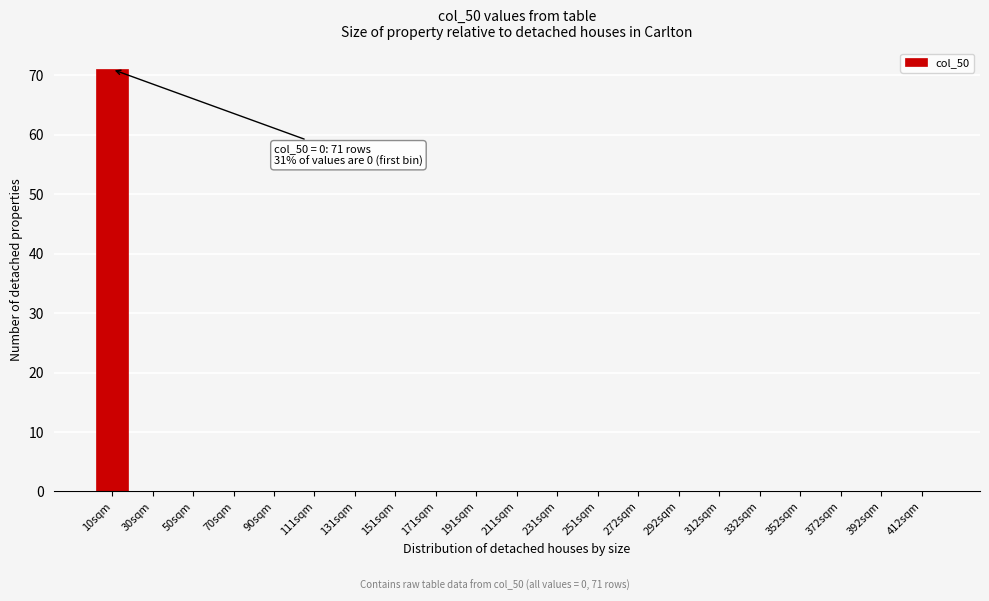

Reading left to right, list all the values displayed in this chart.

10sqm=71	30sqm=0	50sqm=0	70sqm=0	90sqm=0	111sqm=0	131sqm=0	151sqm=0	171sqm=0	191sqm=0	211sqm=0	231sqm=0	251sqm=0	272sqm=0	292sqm=0	312sqm=0	332sqm=0	352sqm=0	372sqm=0	392sqm=0	412sqm=0